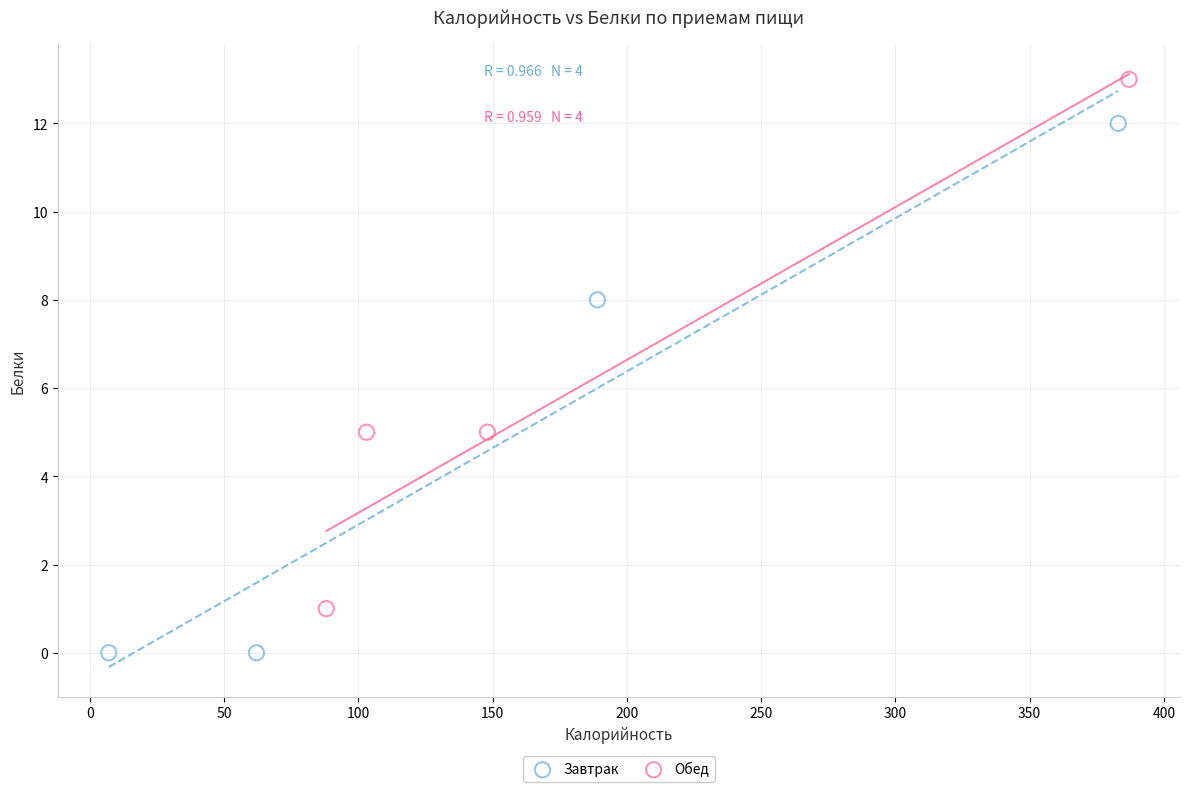

Which series reaches the minimum Y coordinate?

Завтрак